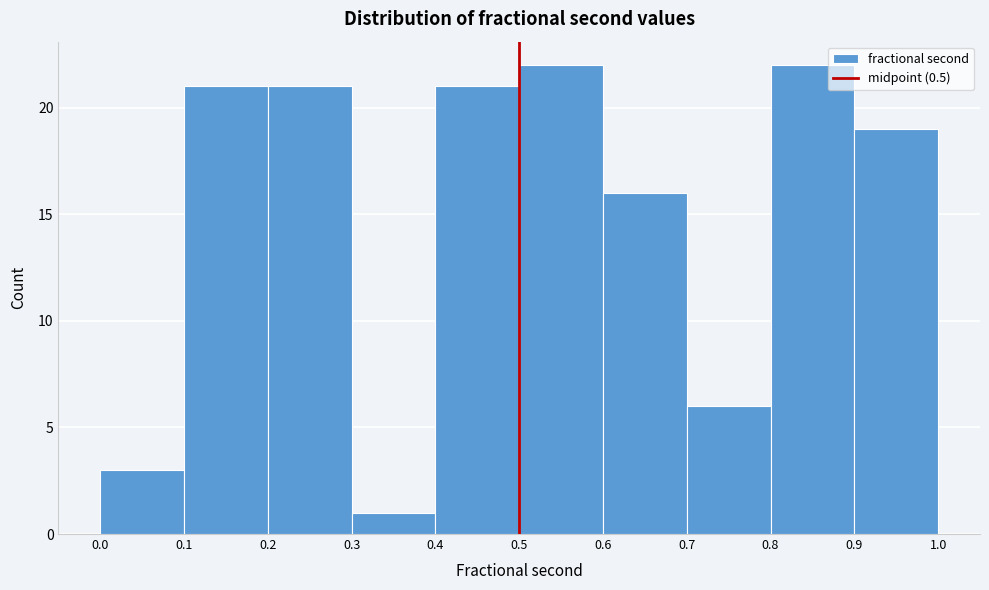

Reading left to right, transcribe this chart: for each bar, give the range it covers on the x-axis and its height. The values are not printed on the chart, so give them approximately, as read against the axis.

0.0 to 0.1: 3
0.1 to 0.2: 21
0.2 to 0.3: 21
0.3 to 0.4: 1
0.4 to 0.5: 21
0.5 to 0.6: 22
0.6 to 0.7: 16
0.7 to 0.8: 6
0.8 to 0.9: 22
0.9 to 1.0: 19